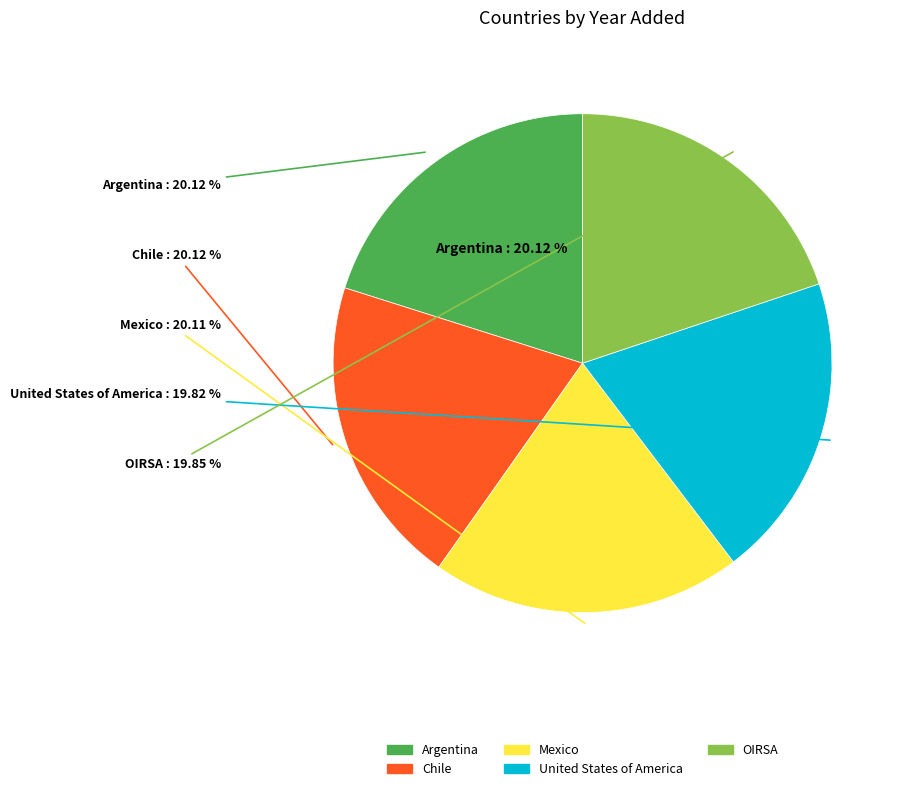

To the nearest percent, what percentage of the pie is OIRSA?

20%